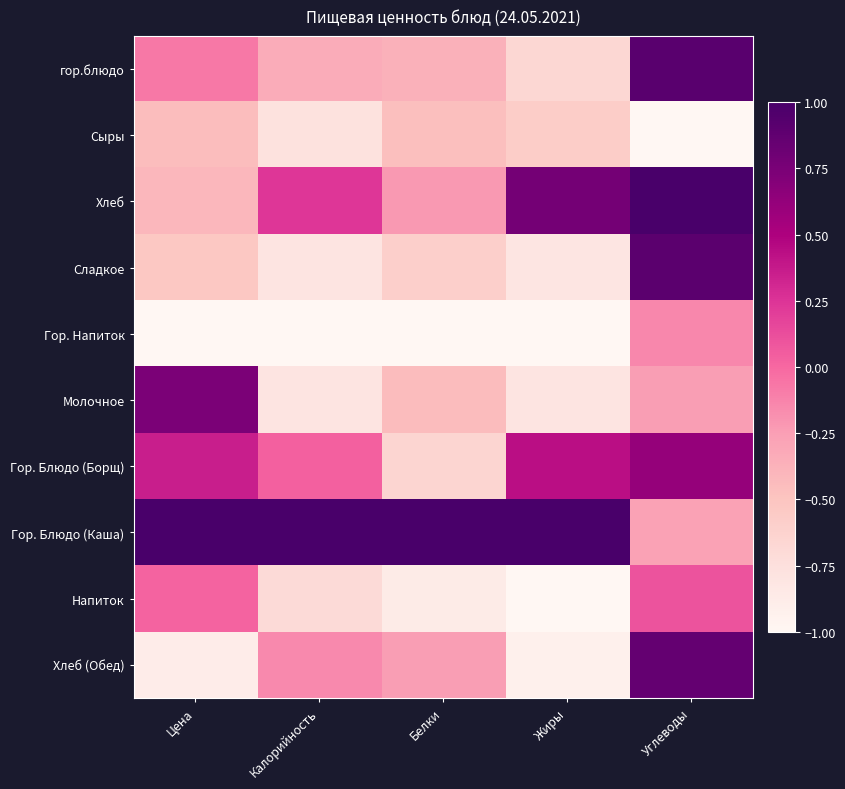

Rank the series at Белки from lowest to highest value.

Гор. Напиток, Напиток, Гор. Блюдо (Борщ), Сладкое, Сыры, Молочное, гор.блюдо, Хлеб (Обед), Хлеб, Гор. Блюдо (Каша)